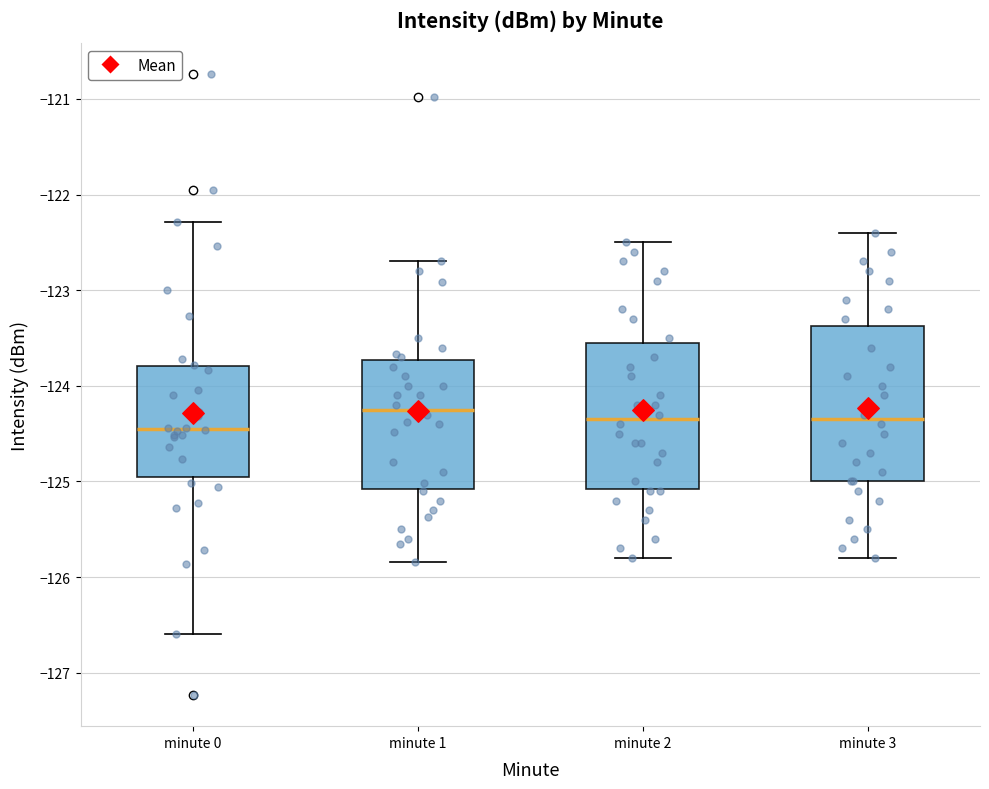

Where does the lower whisker of the box for minute 0 end on the y-axis? The values are not printed on the chart, so give them approximately, as read against the axis.

-126.6